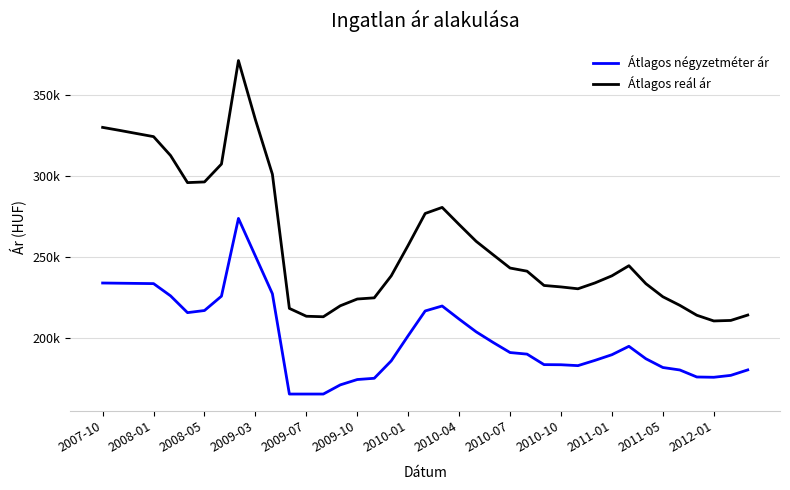

What is the average value of the Átlagos reál ár series?

259099